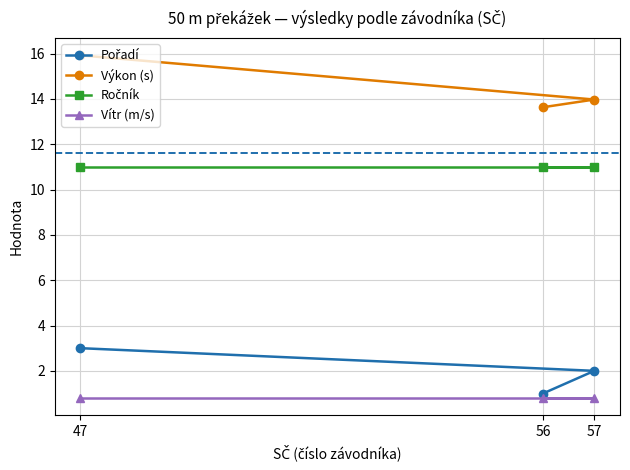

At how many categories does at least one series exceed 8?

3